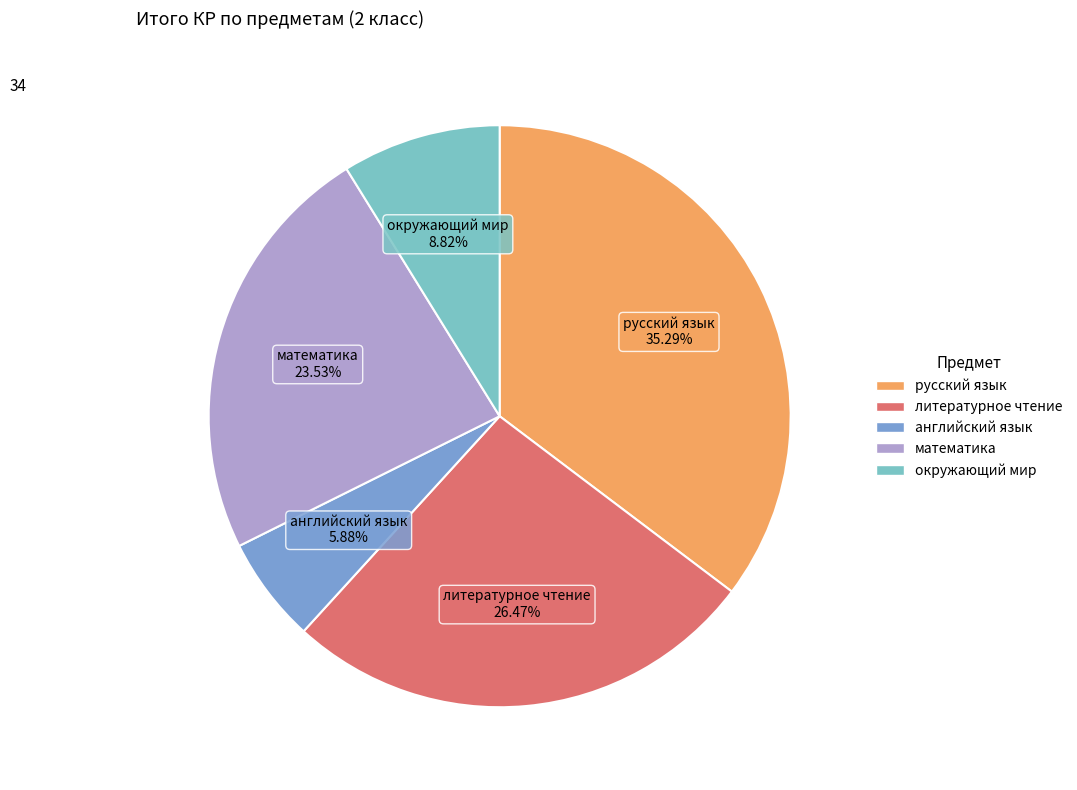

What percentage is the русский язык slice, to the nearest percent?

35%